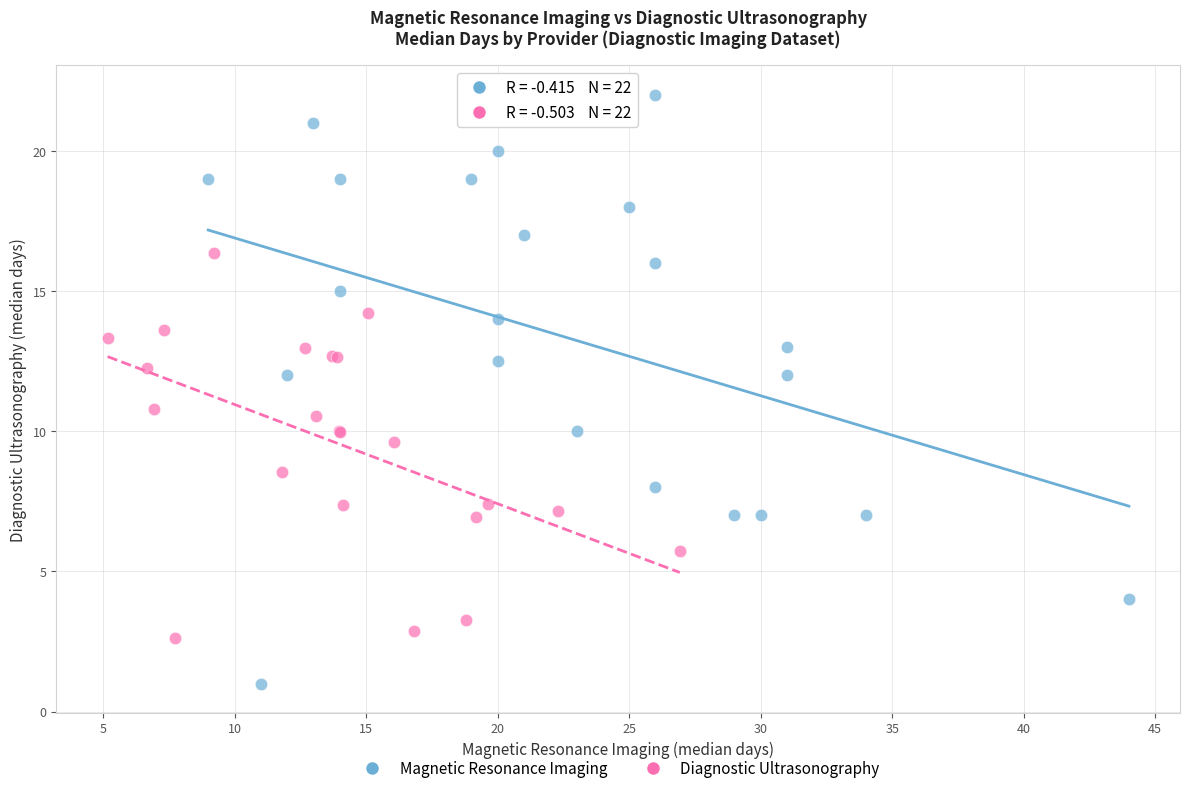

Which series reaches the minimum Y coordinate?

Magnetic Resonance Imaging